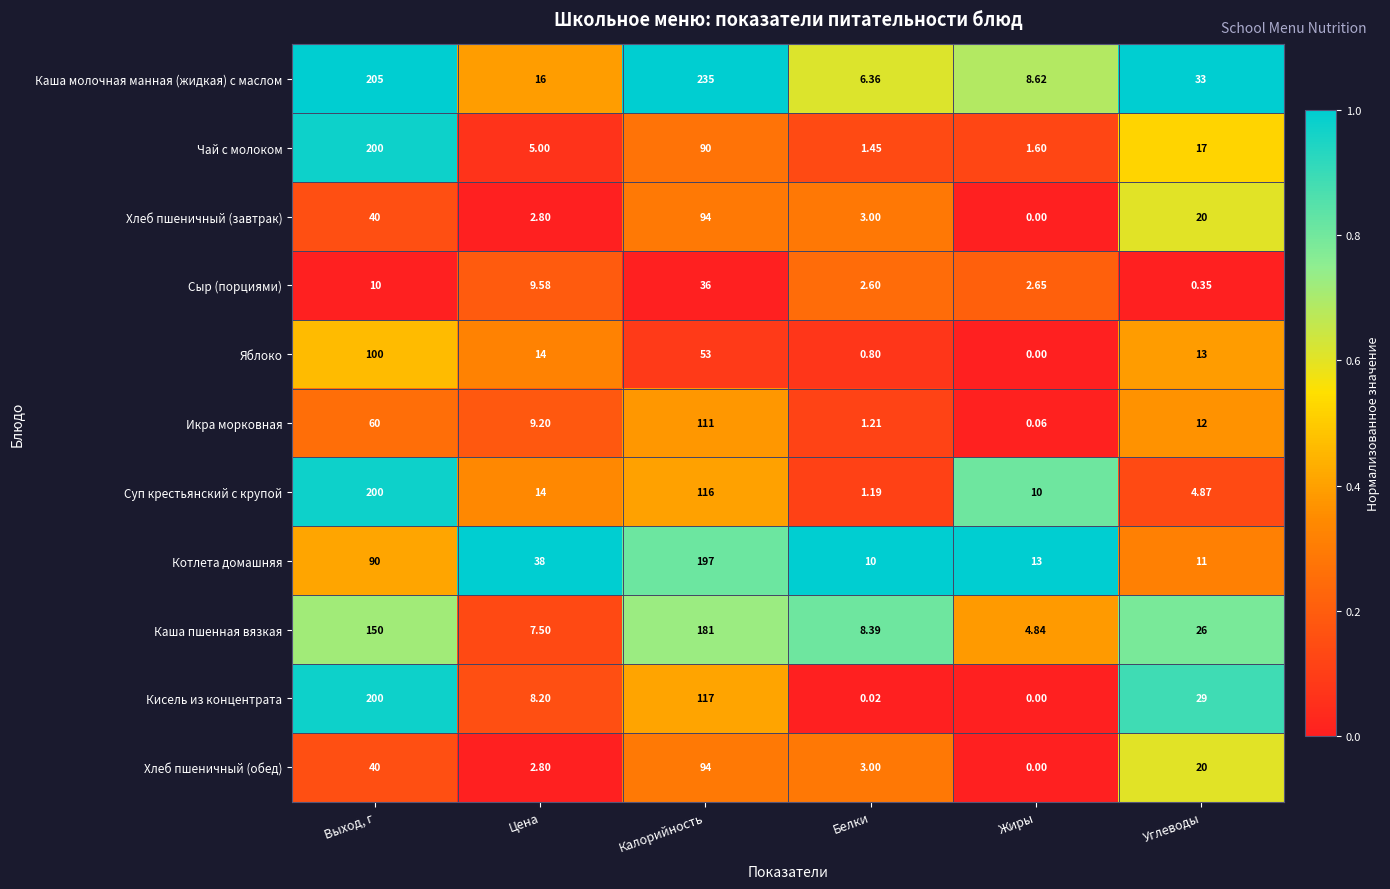

What is the total value across all series at Калорийность?

1324.0